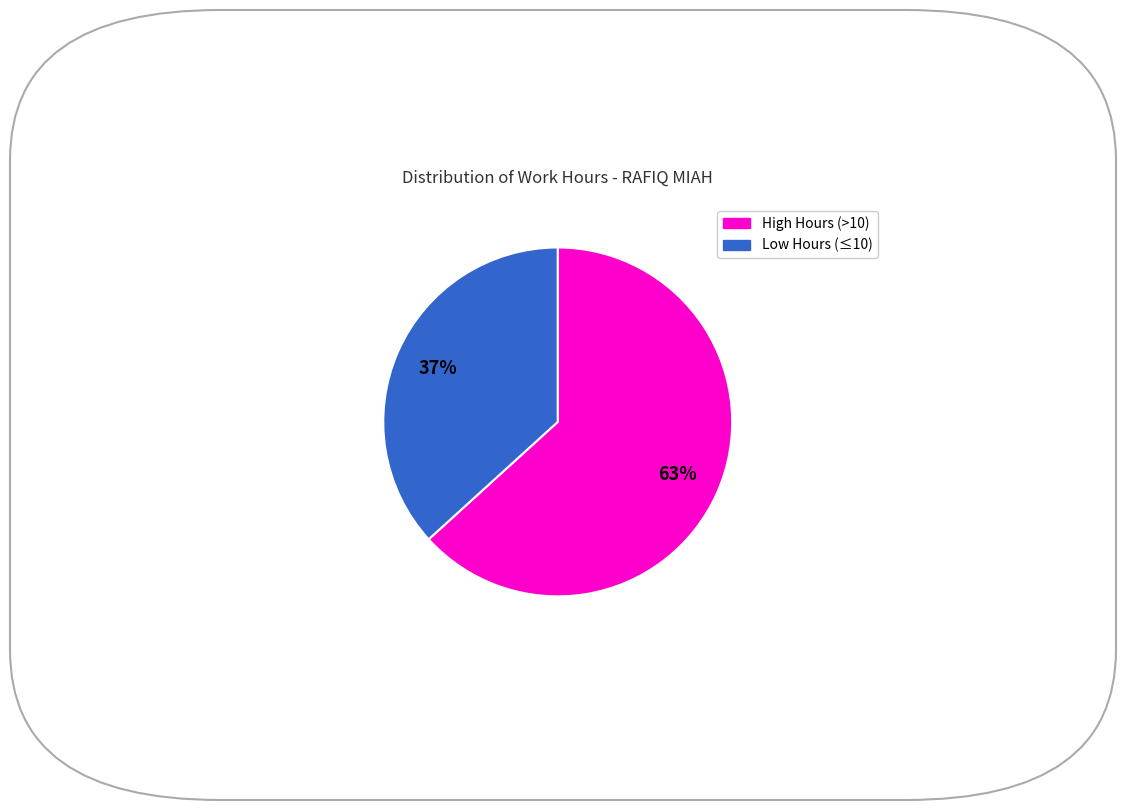

To the nearest percent, what is the average slice percentage?

50%